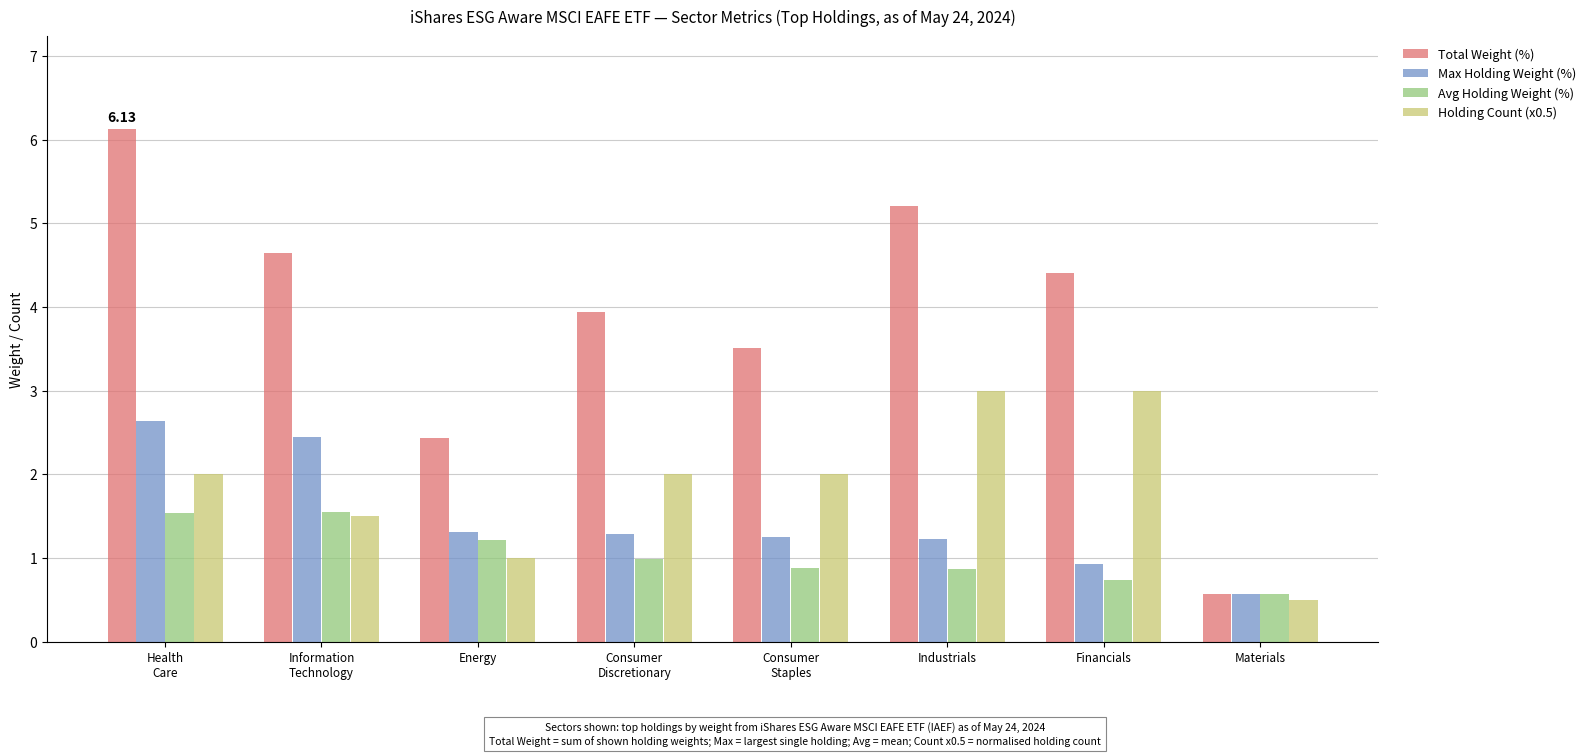

What is the difference between the maximum and minimum values in the Avg Holding Weight (%) series?

1.0